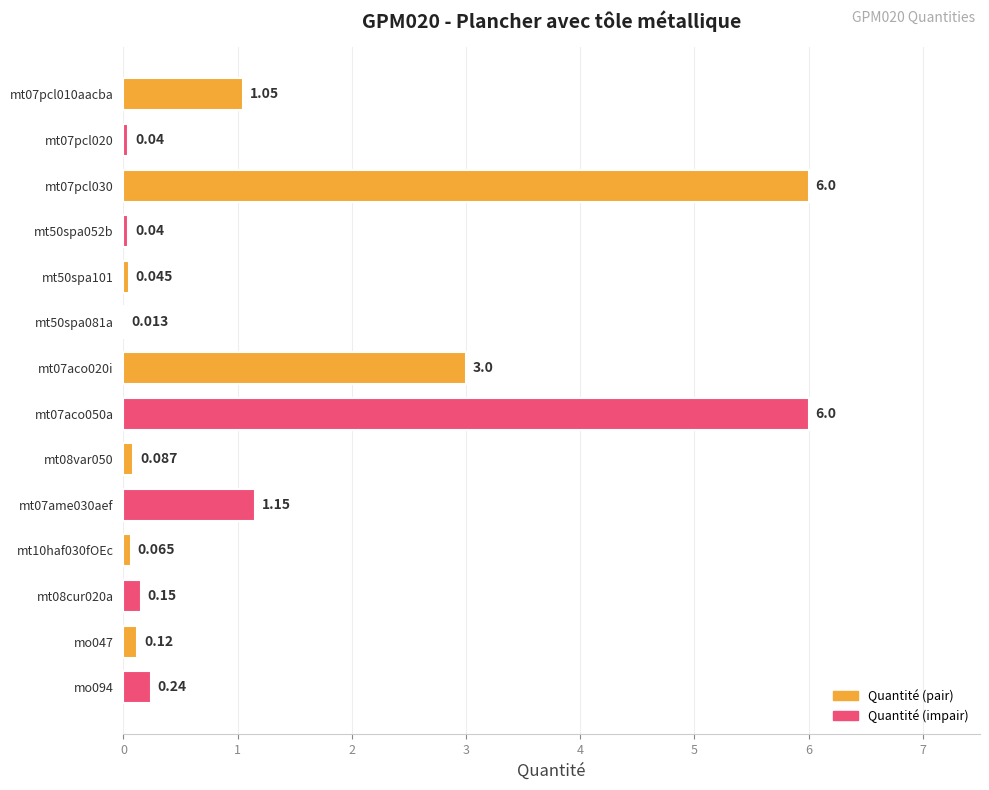

Rank the categories by value from highest to lowest.

mt07pcl030, mt07aco050a, mt07aco020i, mt07ame030aef, mt07pcl010aacba, mo094, mt08cur020a, mo047, mt08var050, mt10haf030fOEc, mt50spa101, mt07pcl020, mt50spa052b, mt50spa081a